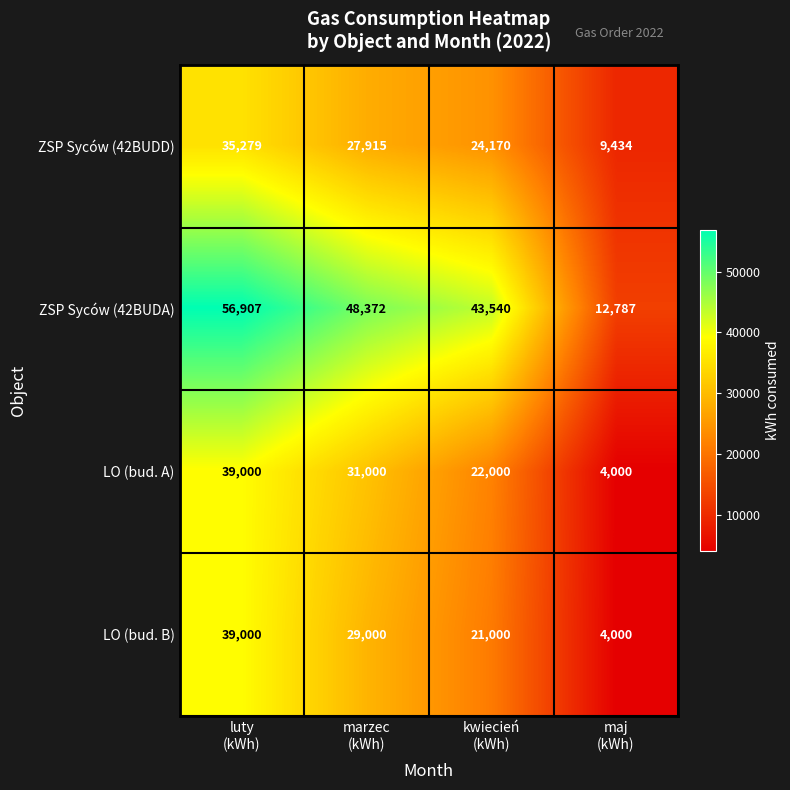

At how many categories does at least one series exceed 18918?

3